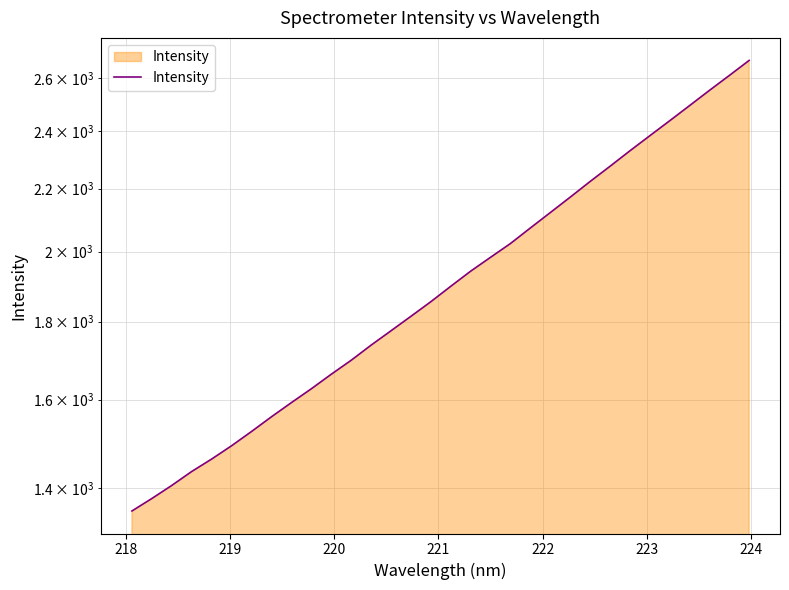

What is the smallest value displayed?

1352.5